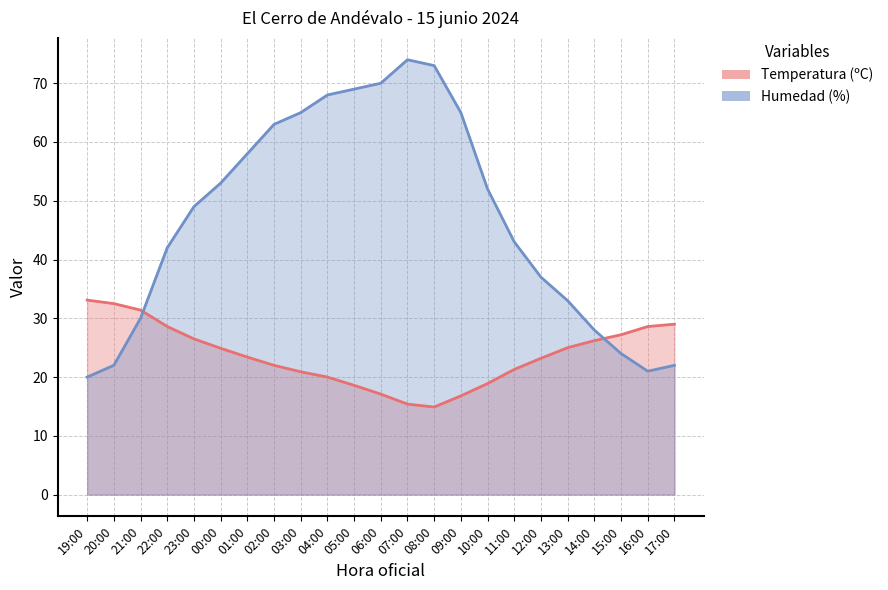

Rank the series at 20:00 from lowest to highest value.

Humedad (%), Temperatura (ºC)